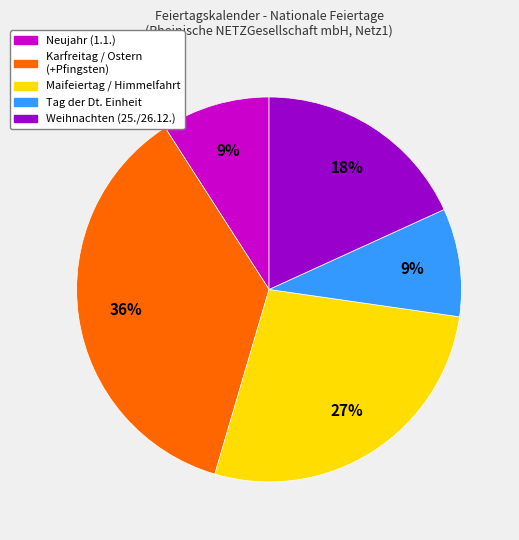

Count the number of slices in the pie.

5